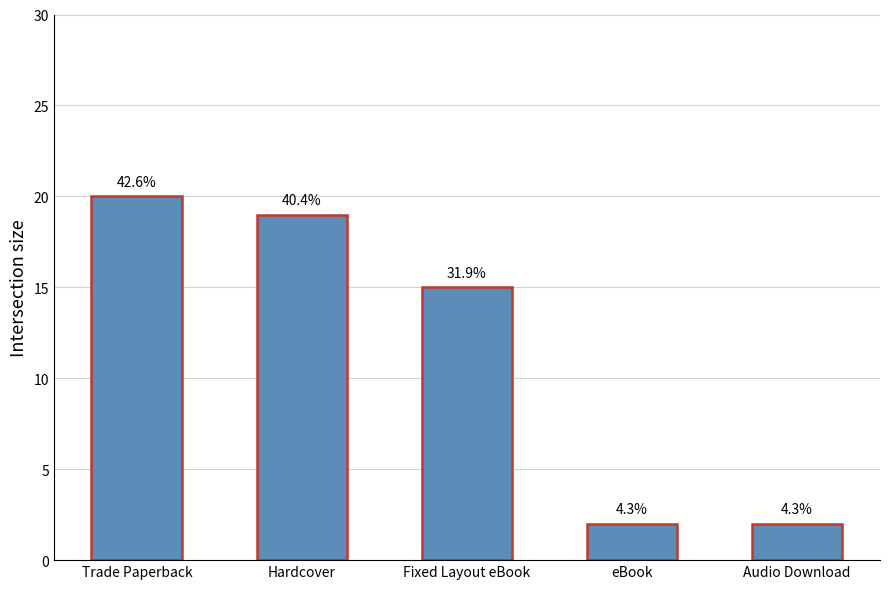

How many bars are there in total?

5